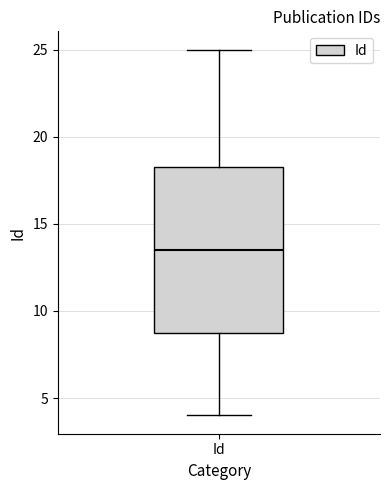

Transcribe this box plot: give where the median line is, the range the box spans, and where the two whiskers end, as read against the y-axis. The values are not printed on the chart, so give them approximately, as read against the axis.

median 13.5, box 9.0 to 18.5, whiskers 4.0 to 25.0